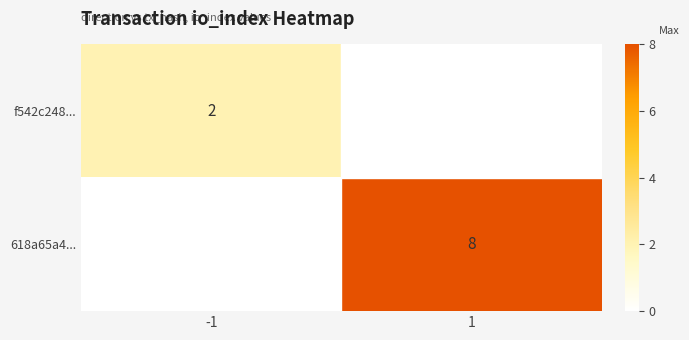

What is the average value of the 618a65a4... series?

4